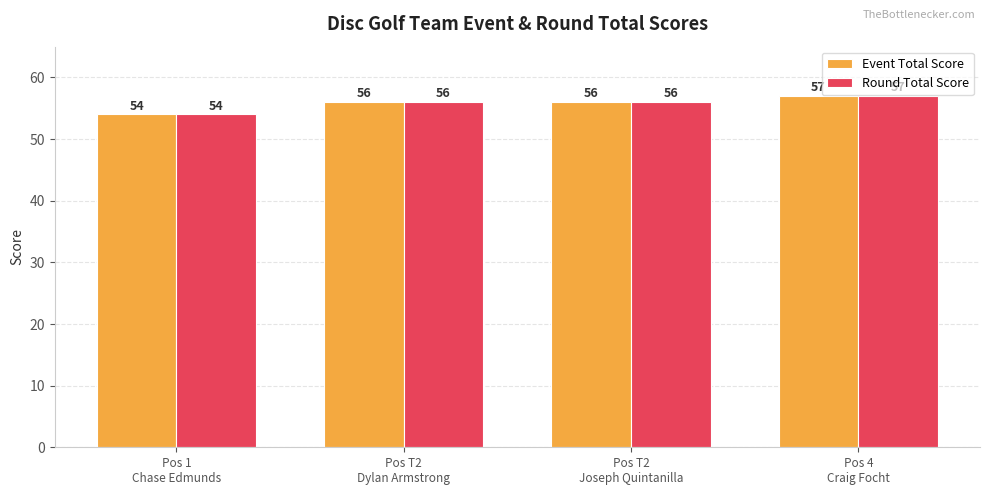

At which label does Event Total Score reach its peak?

Pos 4
Craig Focht